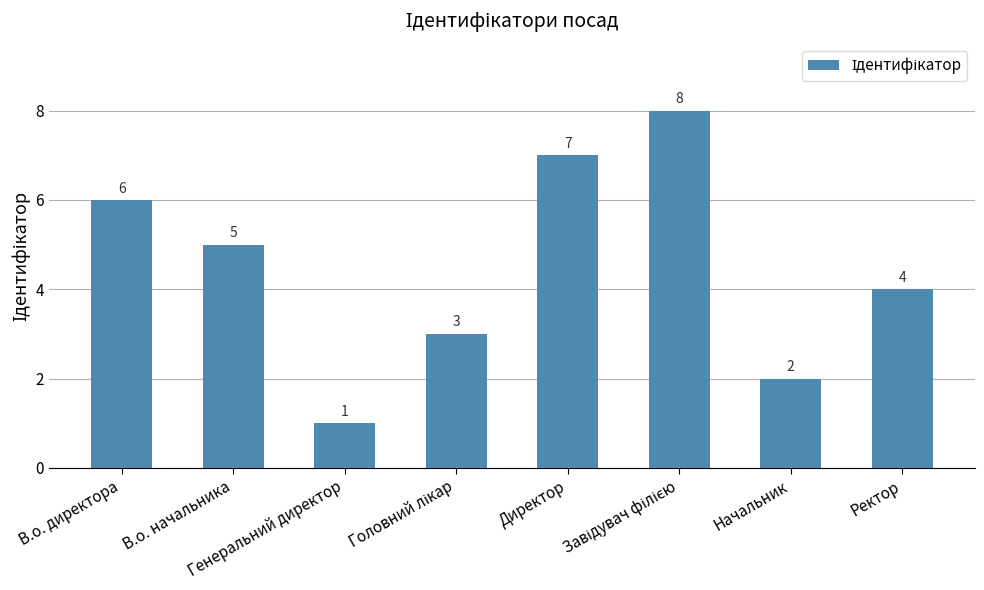

How many series are shown in this chart?

1